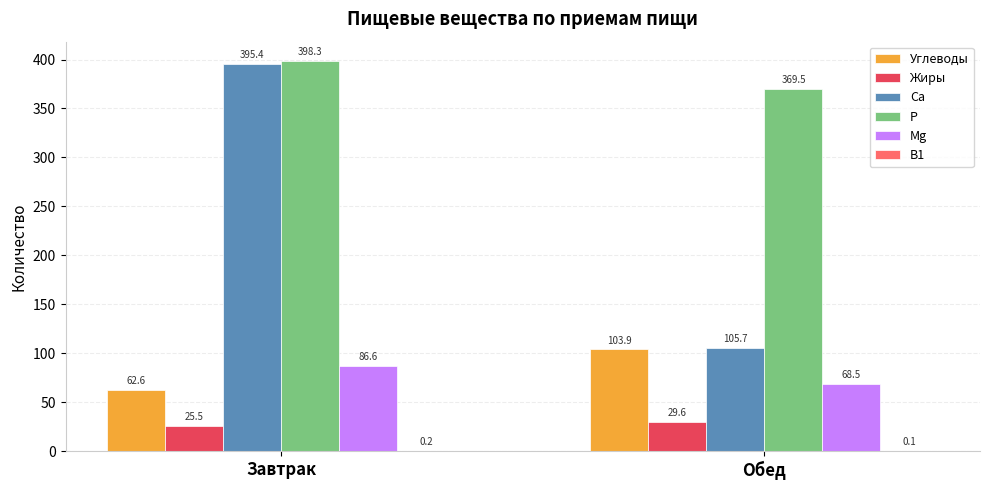

How many values in the Жиры series exceed 29?

1